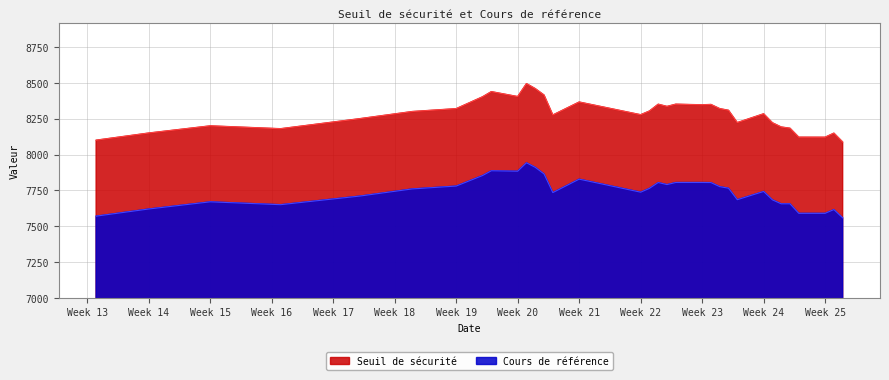

What is the total value across all series at Week 20?

16287.9